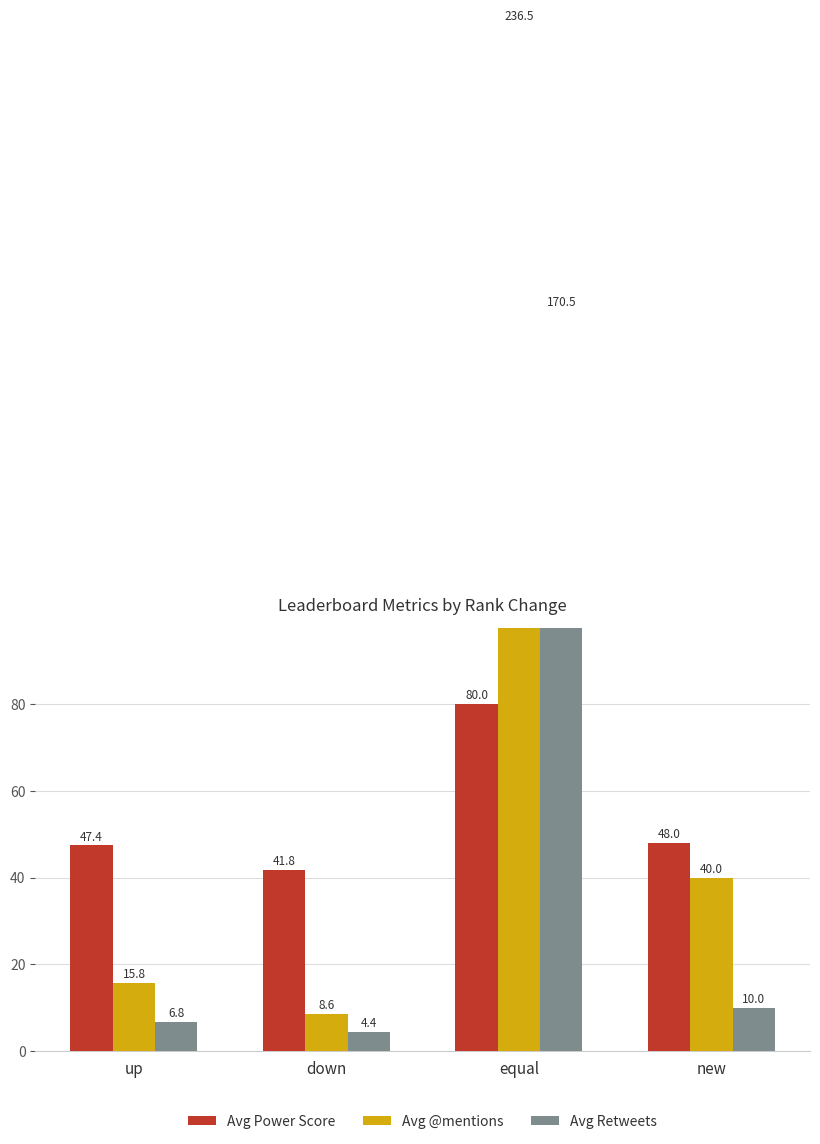

Which series has the largest range (max minus min)?

Avg @mentions